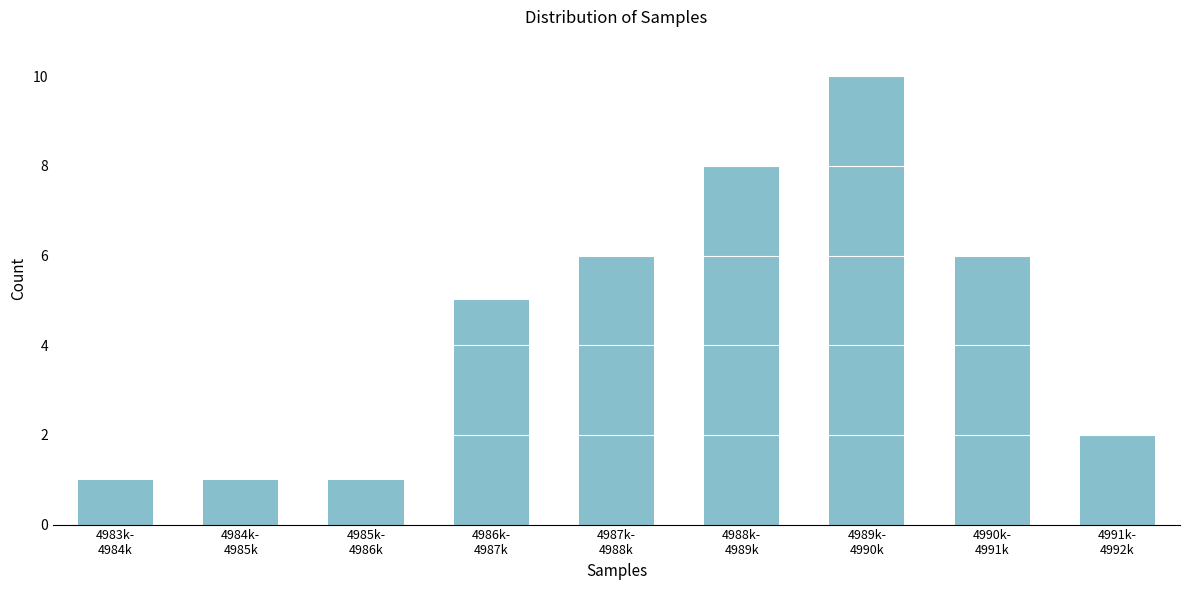

Reading left to right, transcribe all the data shown in this chart.

1	1	1	5	6	8	10	6	2